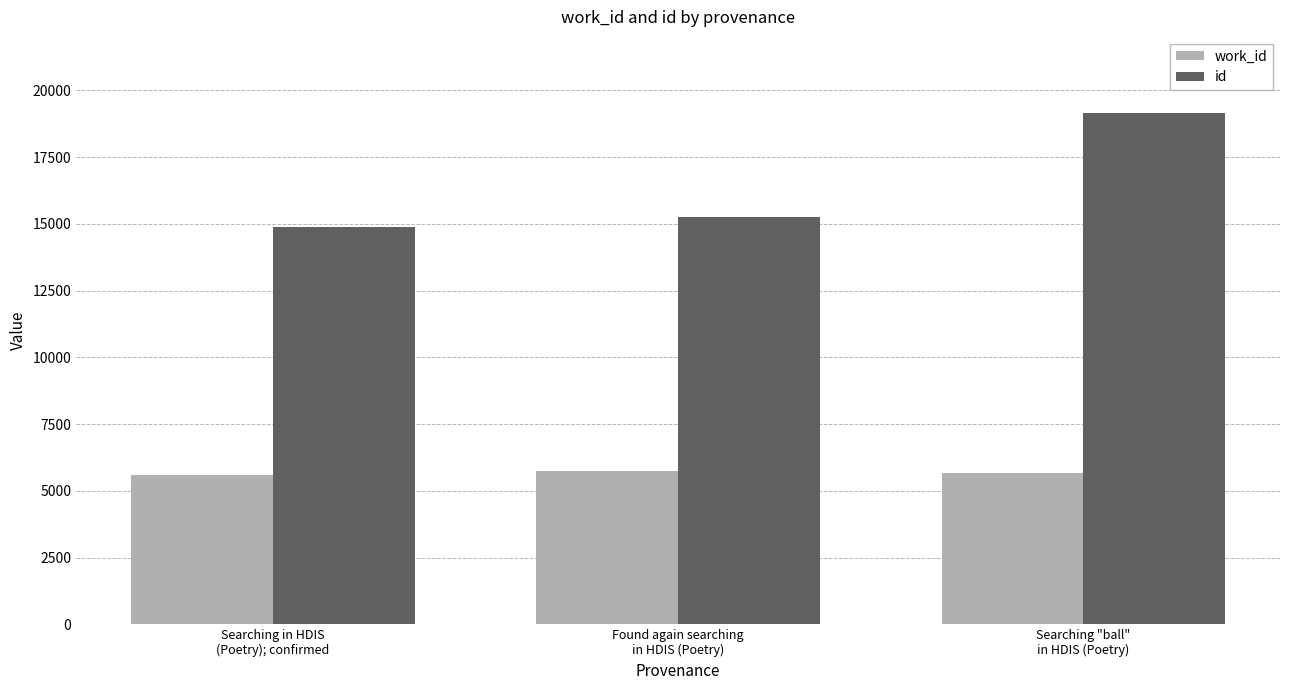

What is the minimum value for id?

14889